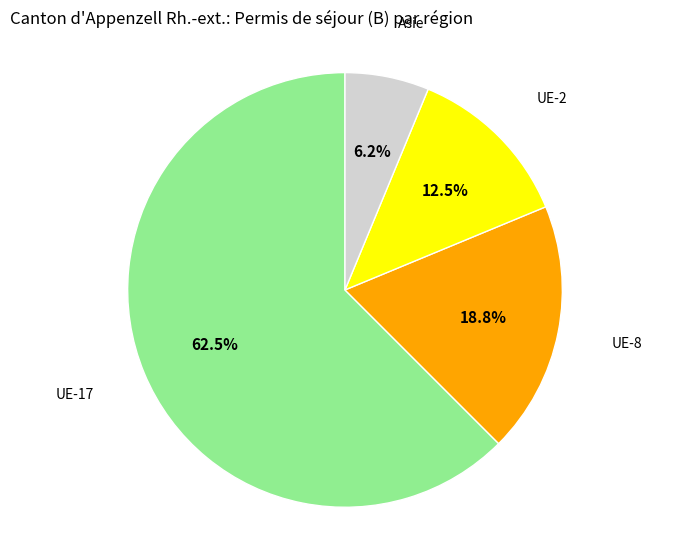

Does any single category account for the majority?

Yes